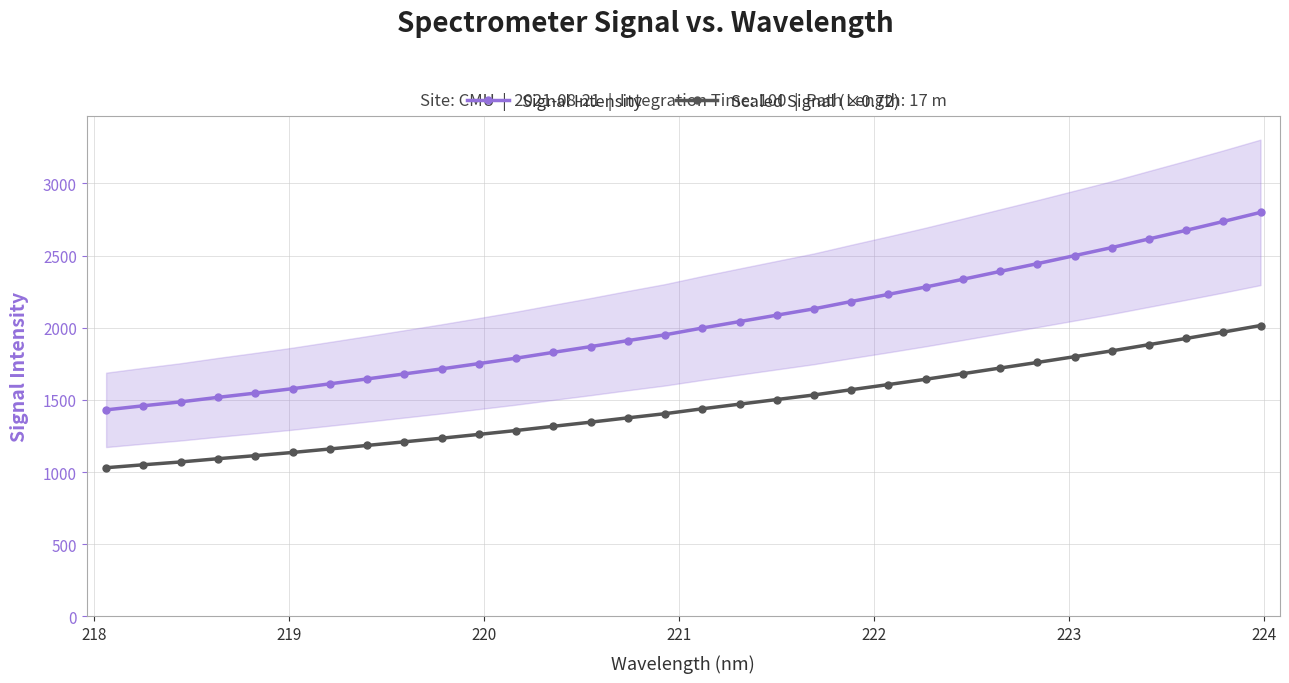

True or false: Scaled Signal (×0.72) and Signal Intensity cross at least once.

False